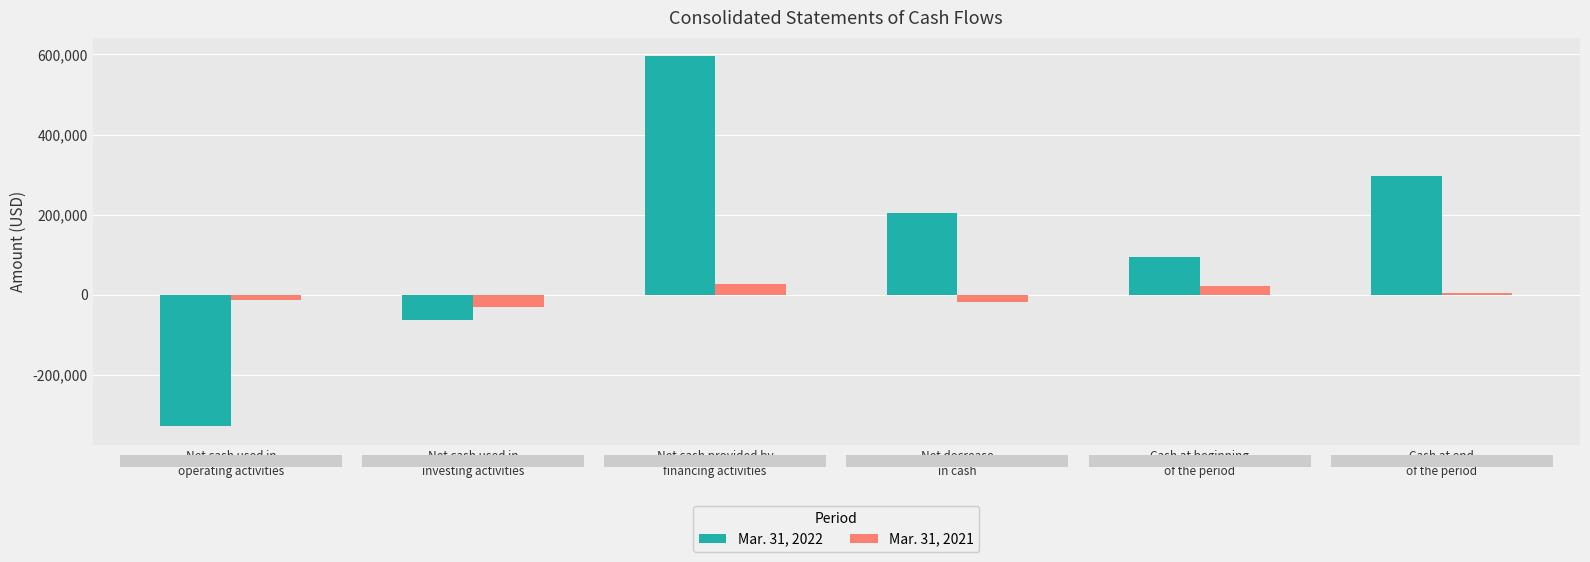

Which series has the largest total across all categories?

Mar. 31, 2022